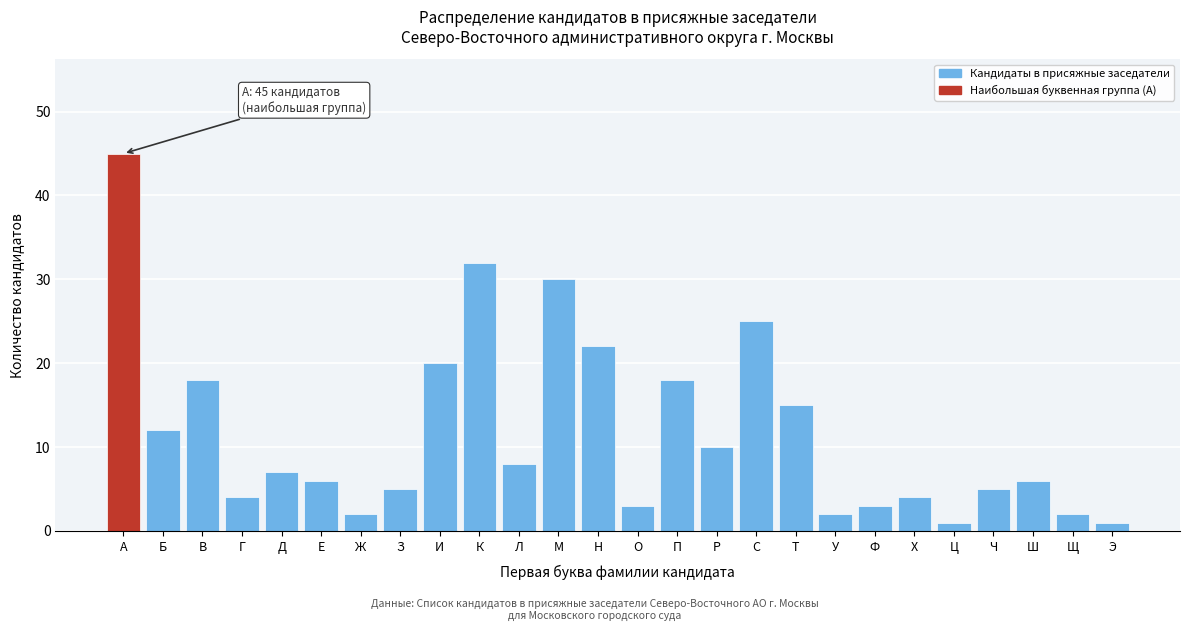

Reading right to left, transcribe all the data shown in this chart.

Э=1	Щ=2	Ш=6	Ч=5	Ц=1	Х=4	Ф=3	У=2	Т=15	С=25	Р=10	П=18	О=3	Н=22	М=30	Л=8	К=32	И=20	З=5	Ж=2	Е=6	Д=7	Г=4	В=18	Б=12	А=45